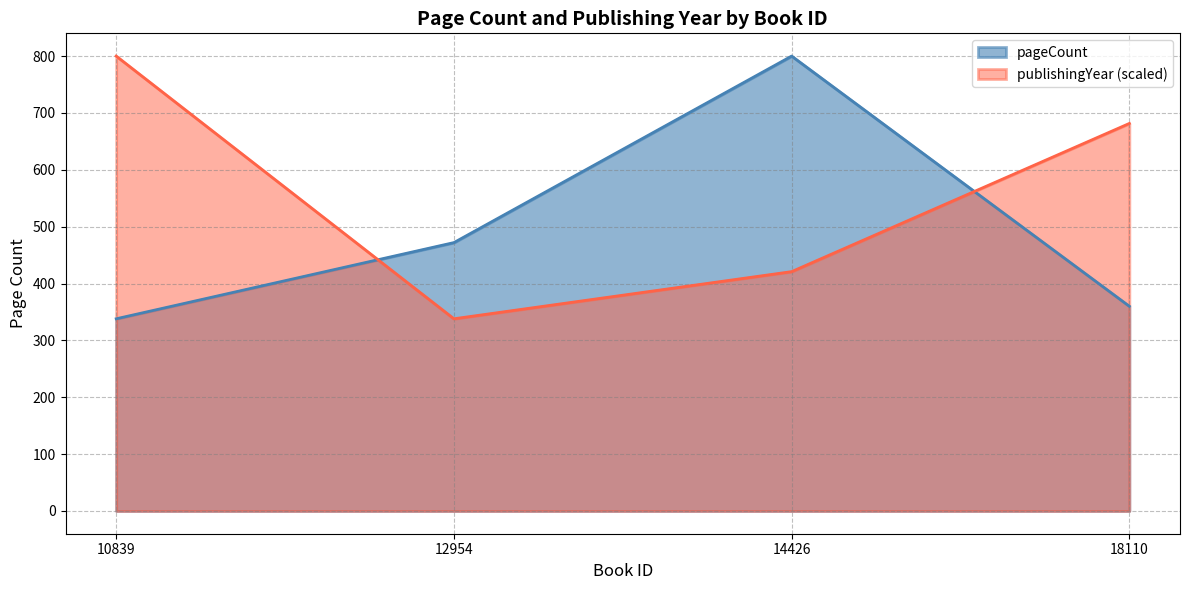

After their last crossing, which series has the higher values: publishingYear or pageCount?

publishingYear